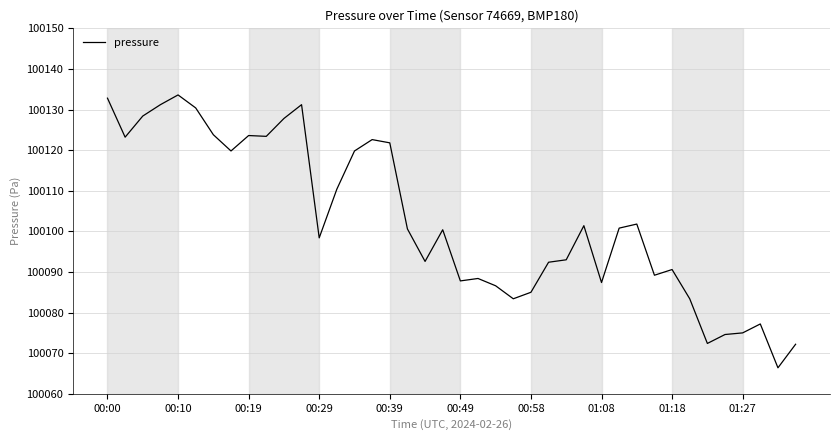

What is the minimum value shown in the chart?

100066.4